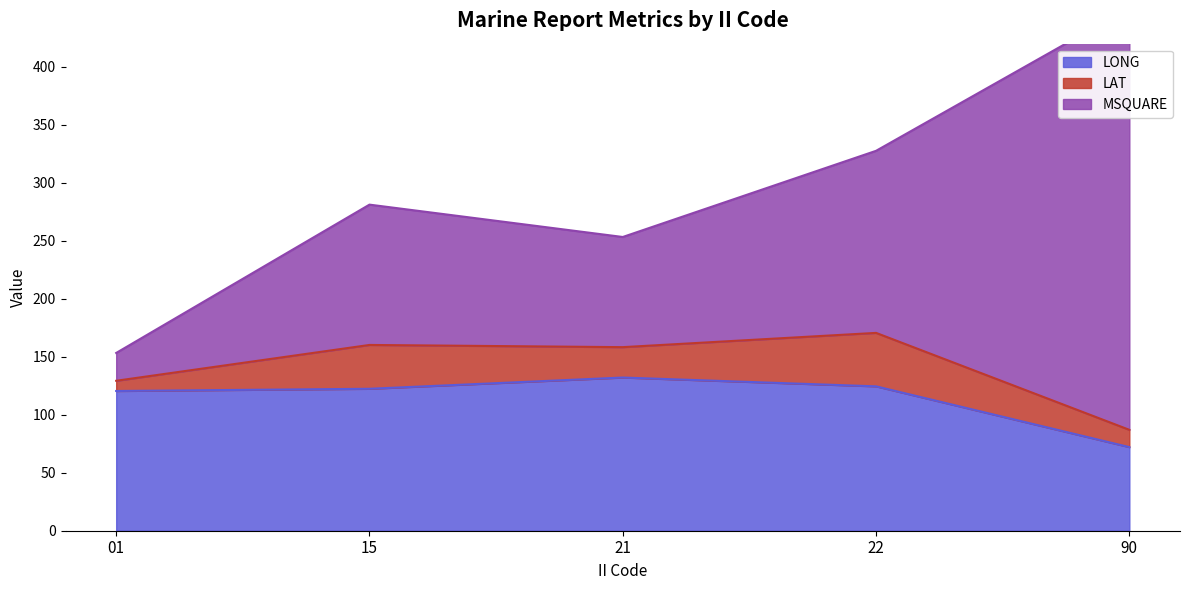

At which category does MSQUARE reach its first local valley?

21